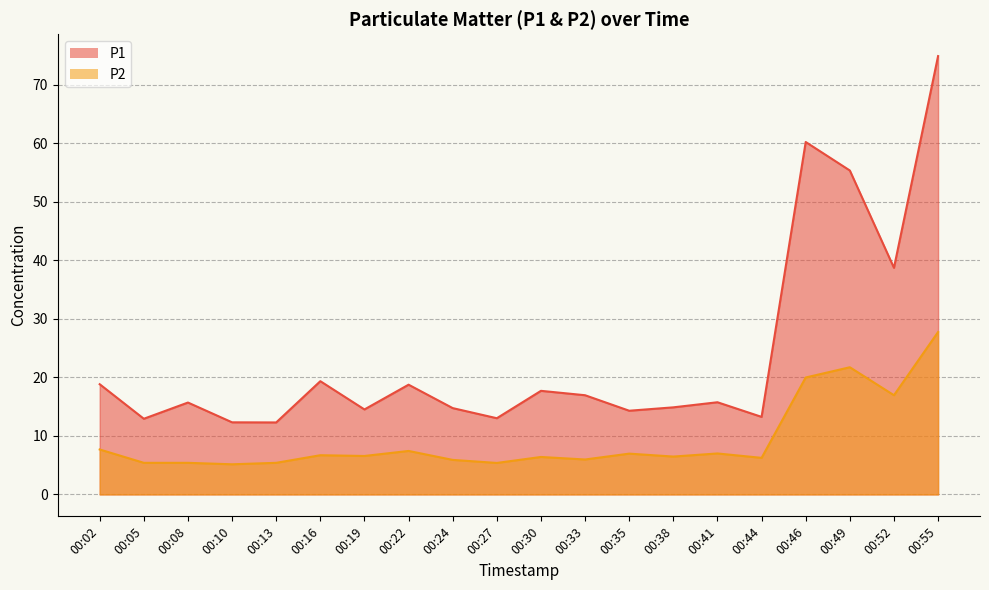

What is the average value of the P1 series?

23.7